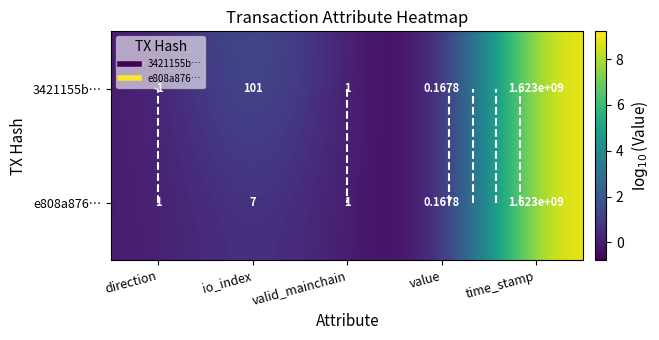

List the series in order of their peak value, highest first.

3421155b…, e808a876…